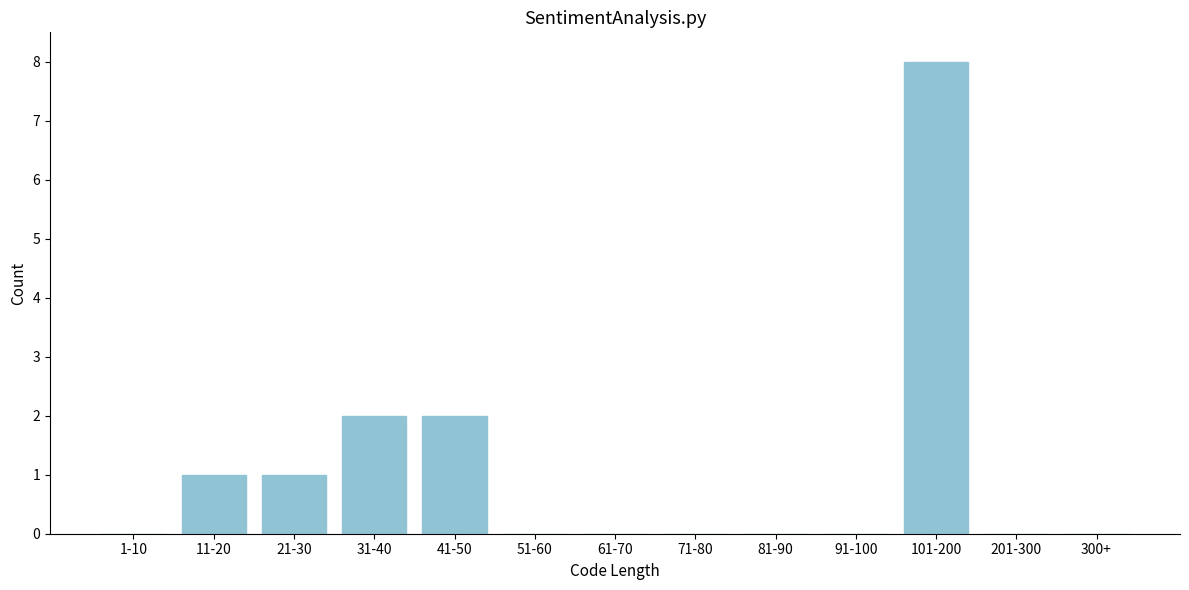

Reading left to right, extract all data points from this chart.

1-10=0	11-20=1	21-30=1	31-40=2	41-50=2	51-60=0	61-70=0	71-80=0	81-90=0	91-100=0	101-200=8	201-300=0	300+=0